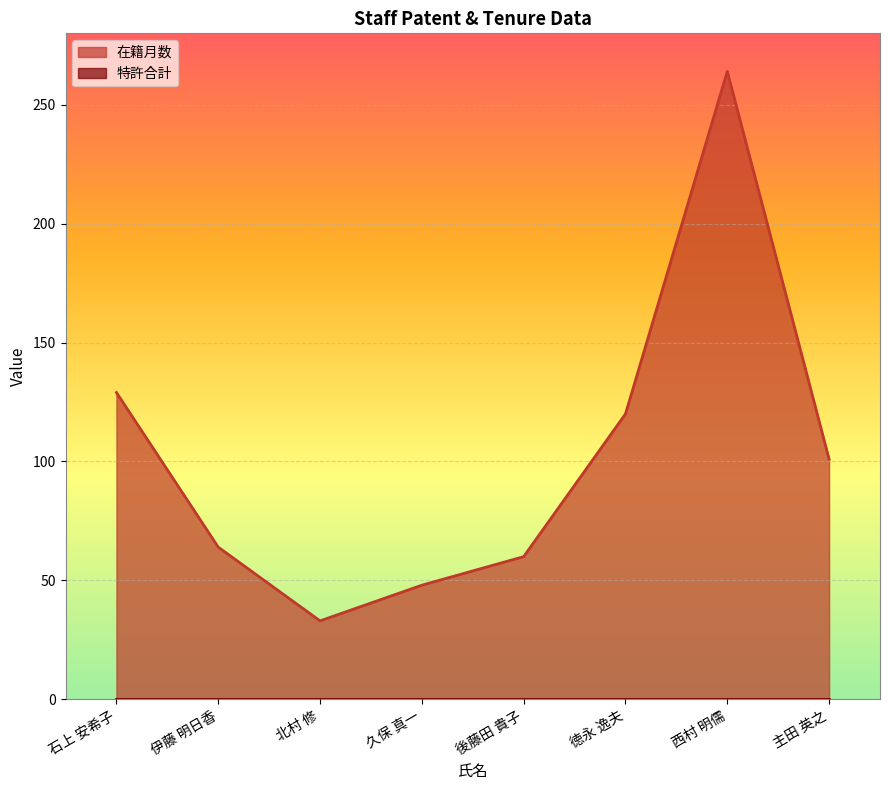

The chart shows a value of 129 at 石上 安希子. True or false?

True